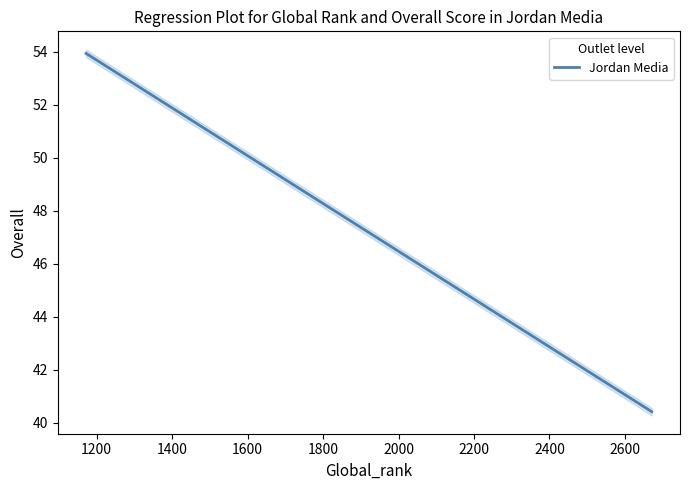

What is the highest value of the Jordan Media series?

53.9